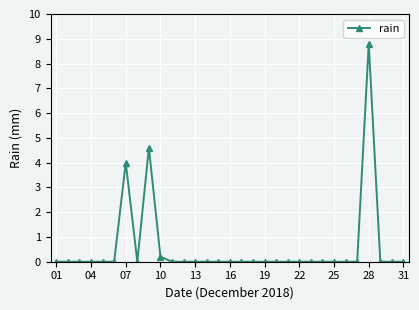

What is the maximum value shown in the chart?

8.8